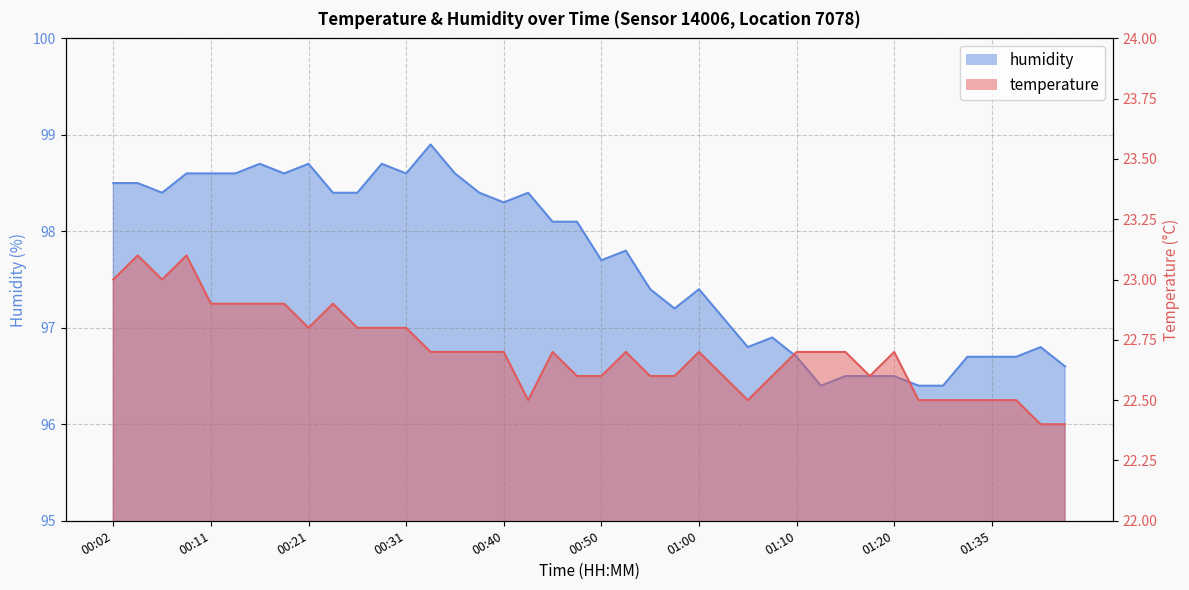

At which label is temperature closest to 22?

01:40